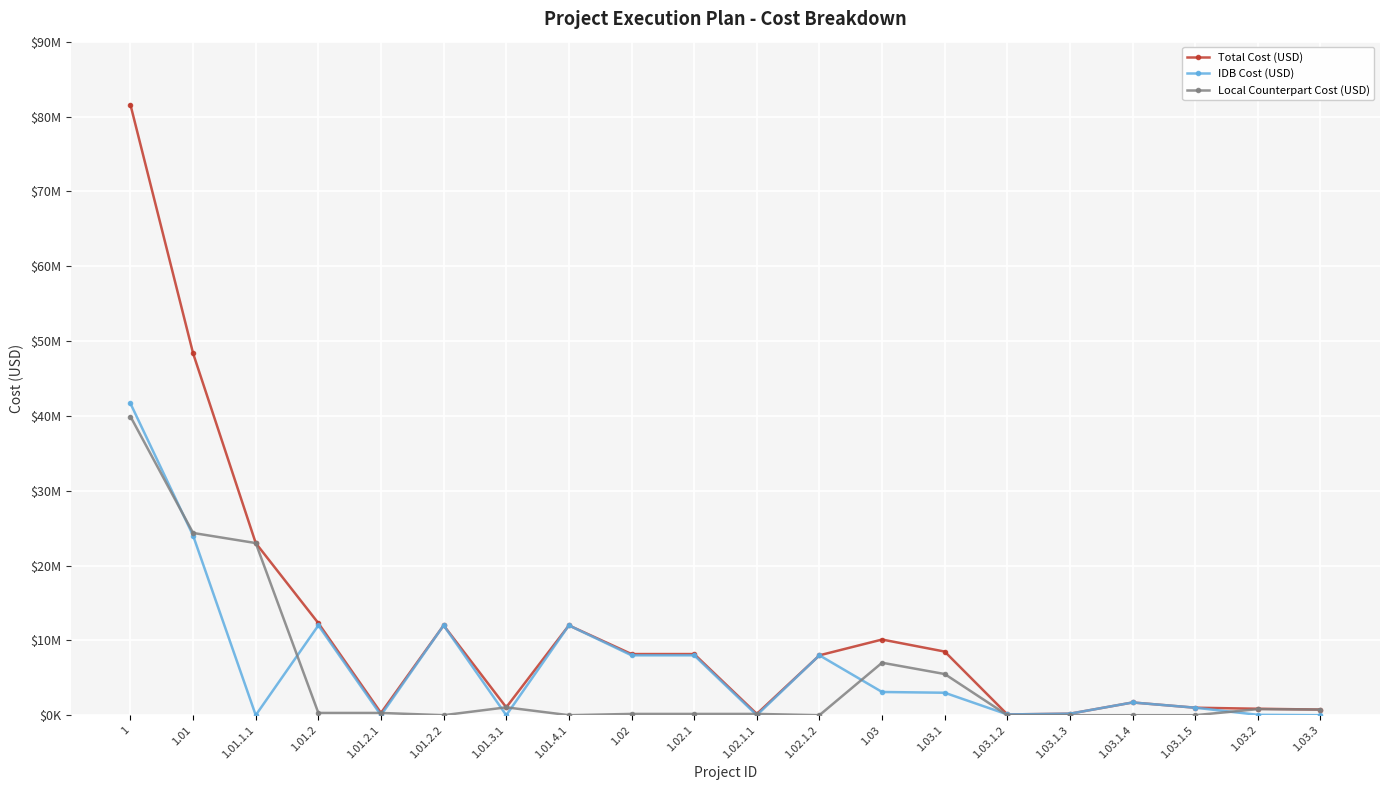

What is the minimum value for Total Cost (USD)?

100000